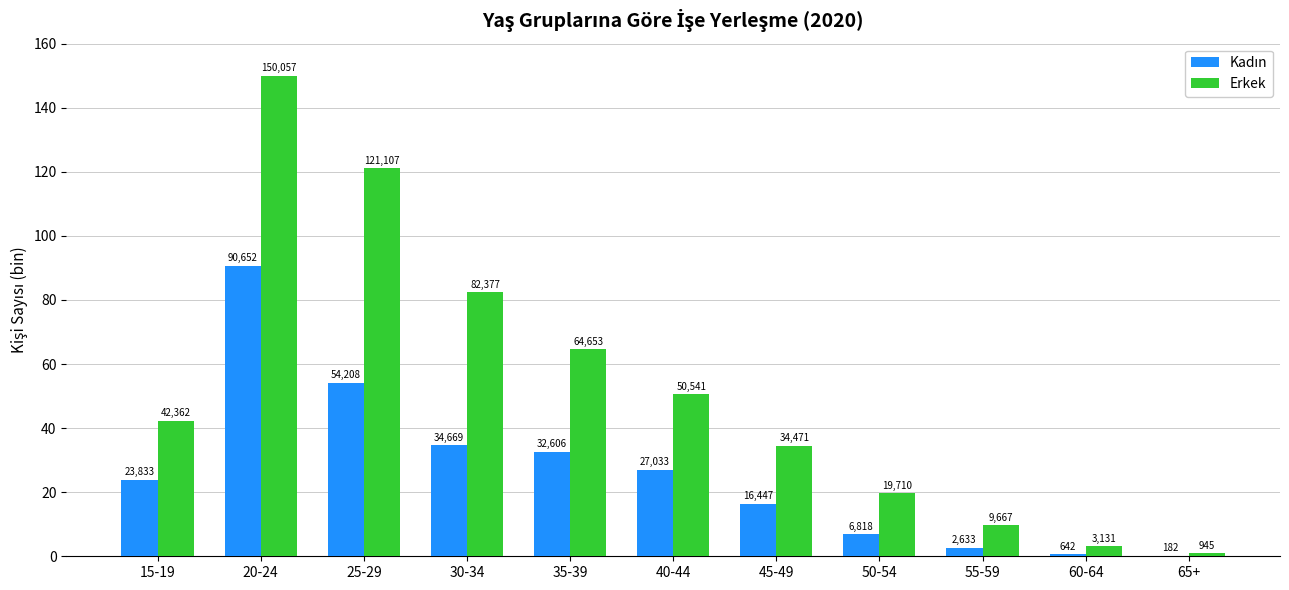

Are the bars horizontal?

No